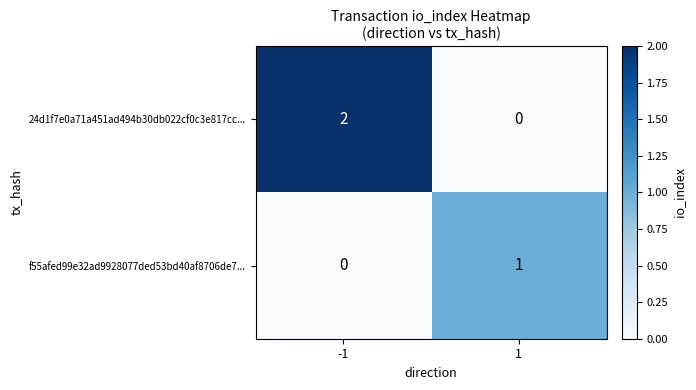

What is the total value across all series at 1?

1